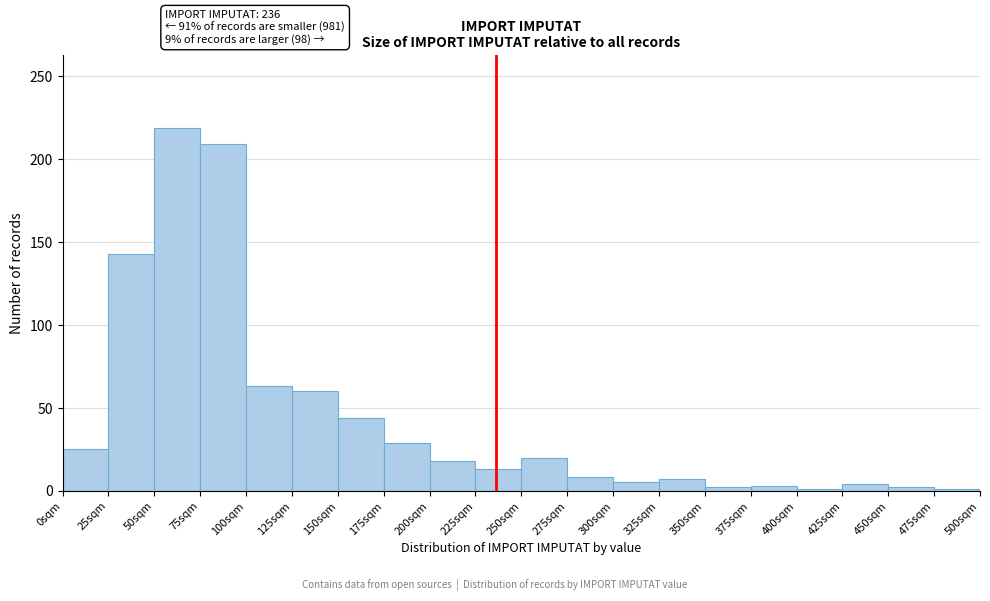

Which range on the x-axis has the tallest bar?

50 to 75